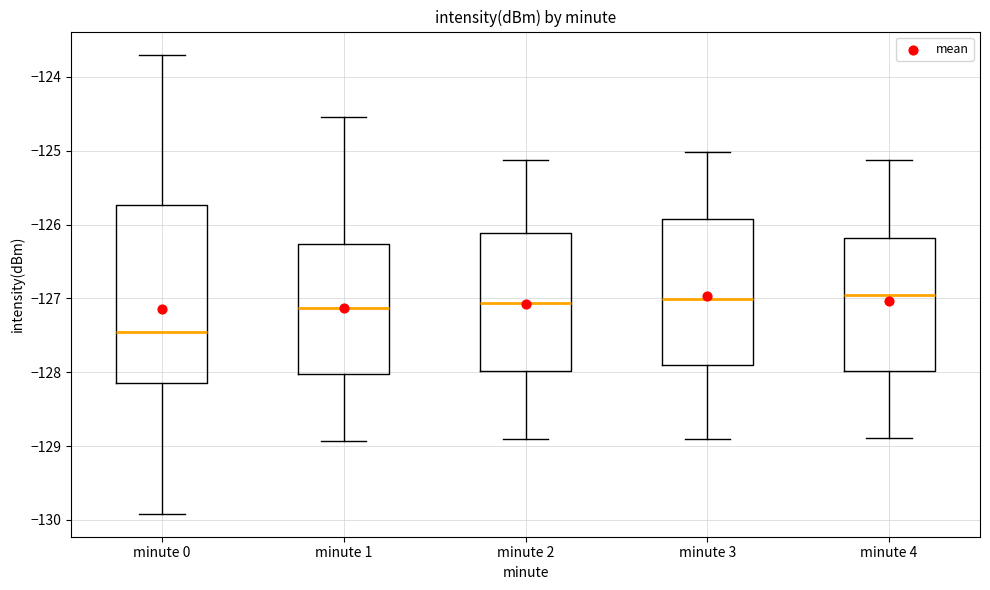

Reading left to right, read every box against the y-axis: the position of its median line, the range the box covers, and the ends of its whiskers. The values are not printed on the chart, so give them approximately, as read against the axis.

minute 0: median -127.5, box -128.1 to -125.7, whiskers -129.9 to -123.7
minute 1: median -127.1, box -128.0 to -126.3, whiskers -128.9 to -124.5
minute 2: median -127.1, box -128.0 to -126.1, whiskers -128.9 to -125.1
minute 3: median -127.0, box -127.9 to -125.9, whiskers -128.9 to -125.0
minute 4: median -127.0, box -128.0 to -126.2, whiskers -128.9 to -125.1